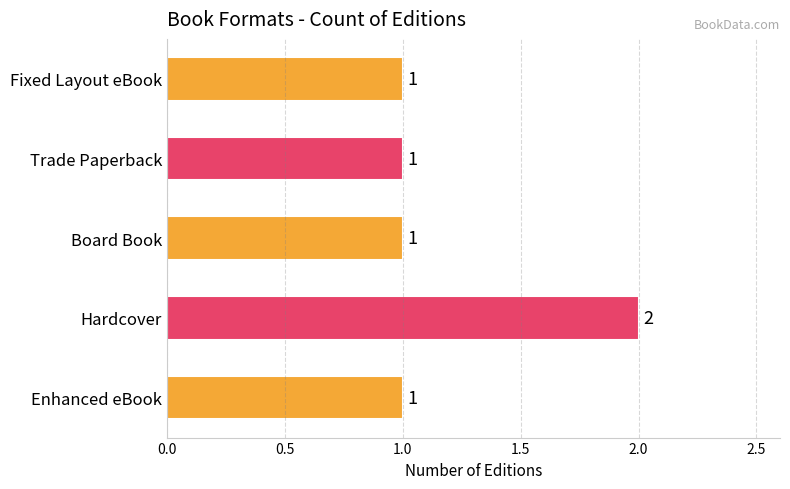

Count the values in the range 1 to 2.

5